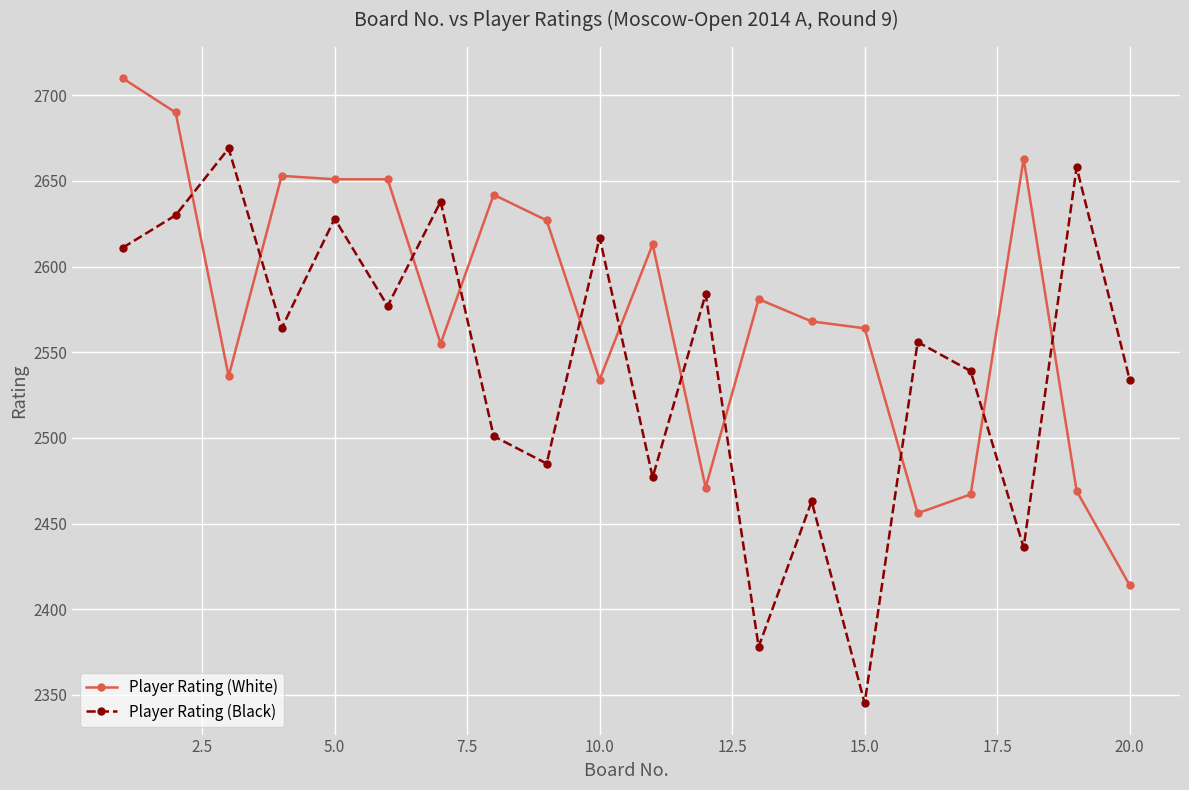

Which series has the widest spread of values?

Player Rating (Black)